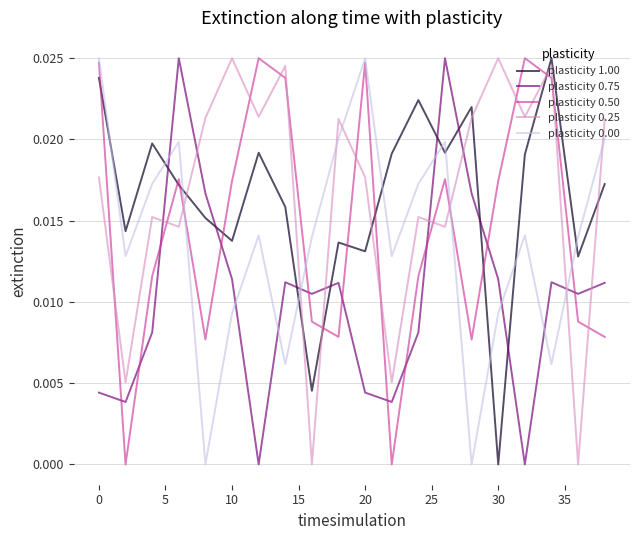

True or false: plasticity 1.00 has more than 1 interior local peaks.

True